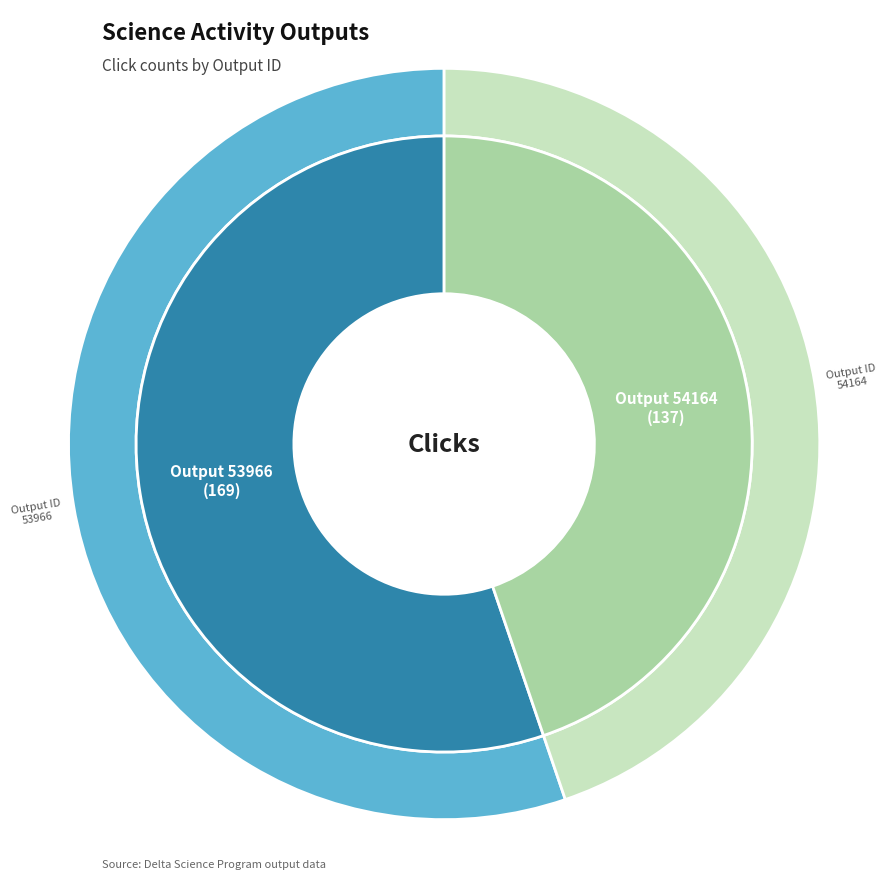

How many segments does this pie chart have?

2